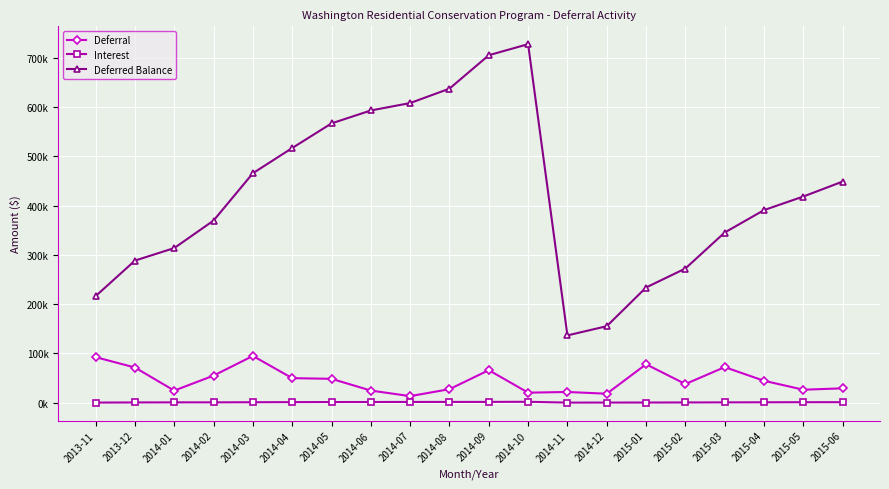

What are all the series names shown in the legend?

Deferral, Interest, Deferred Balance